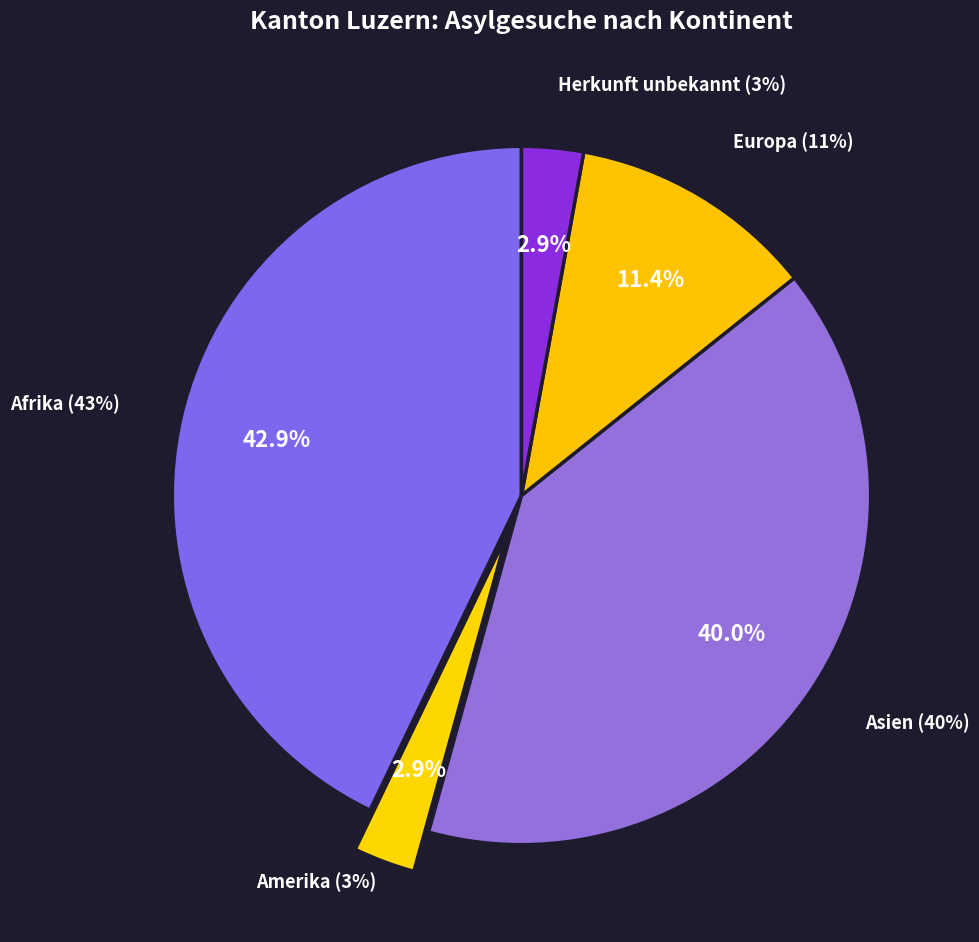

Rank the categories by value from highest to lowest.

Afrika, Asien, Europa, Amerika, Herkunft unbekannt